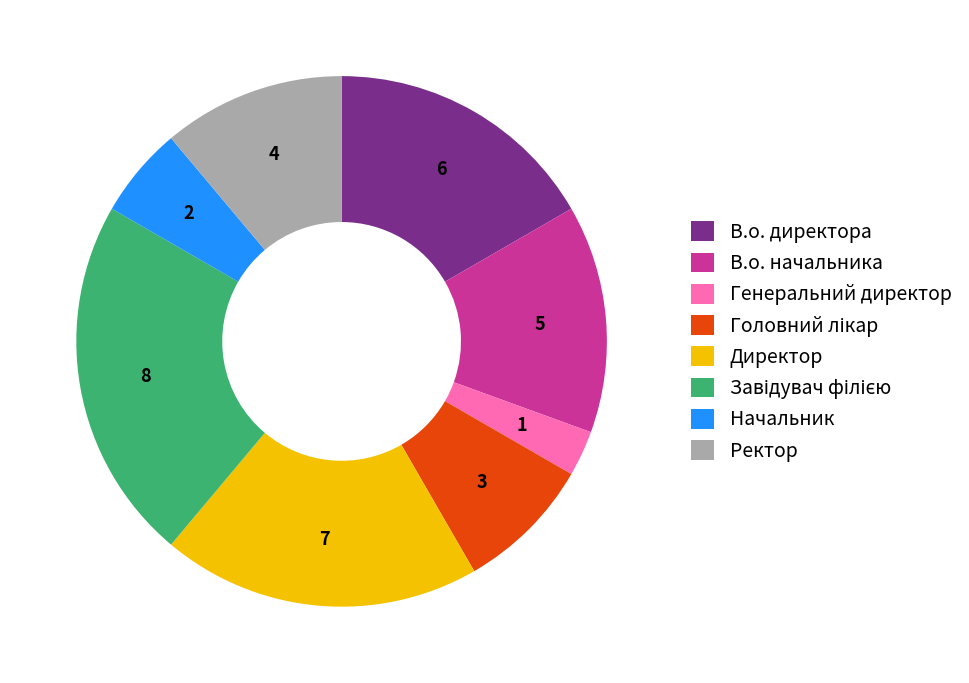

Between Начальник and Директор, which is larger?

Директор